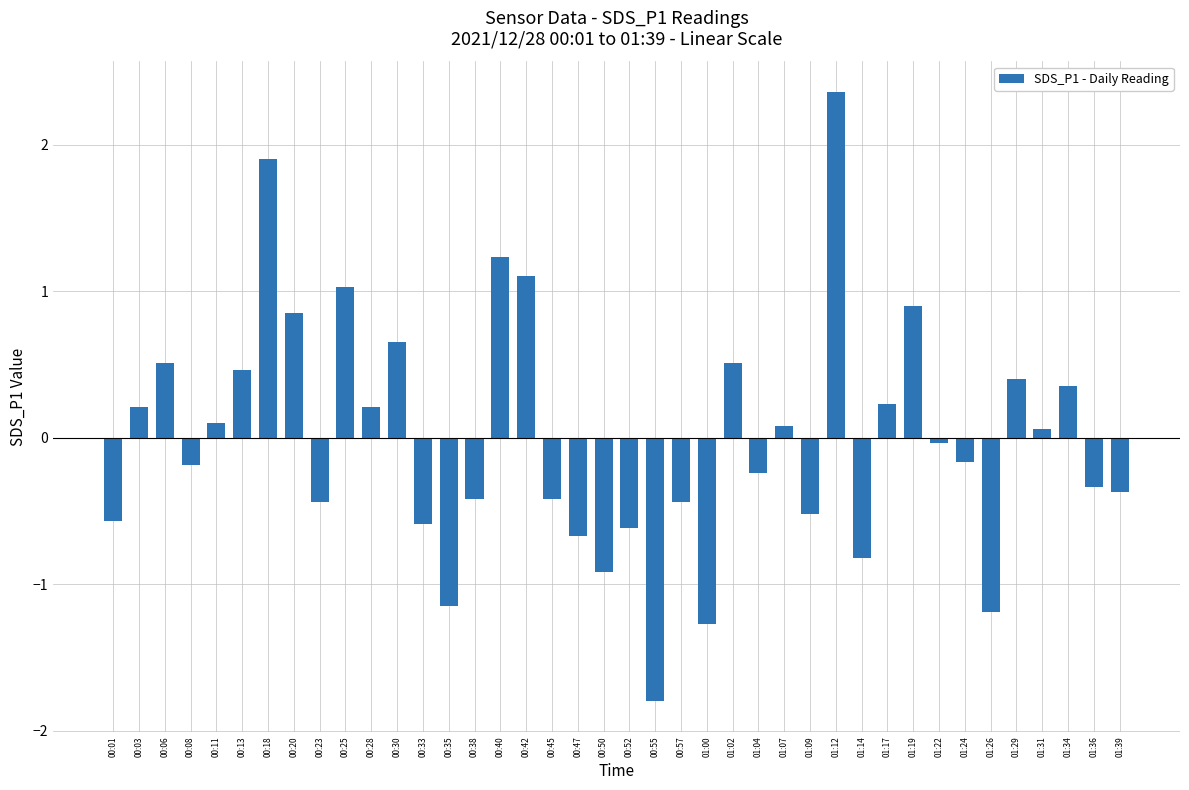

Which label corresponds to the largest value in the chart?

01:12